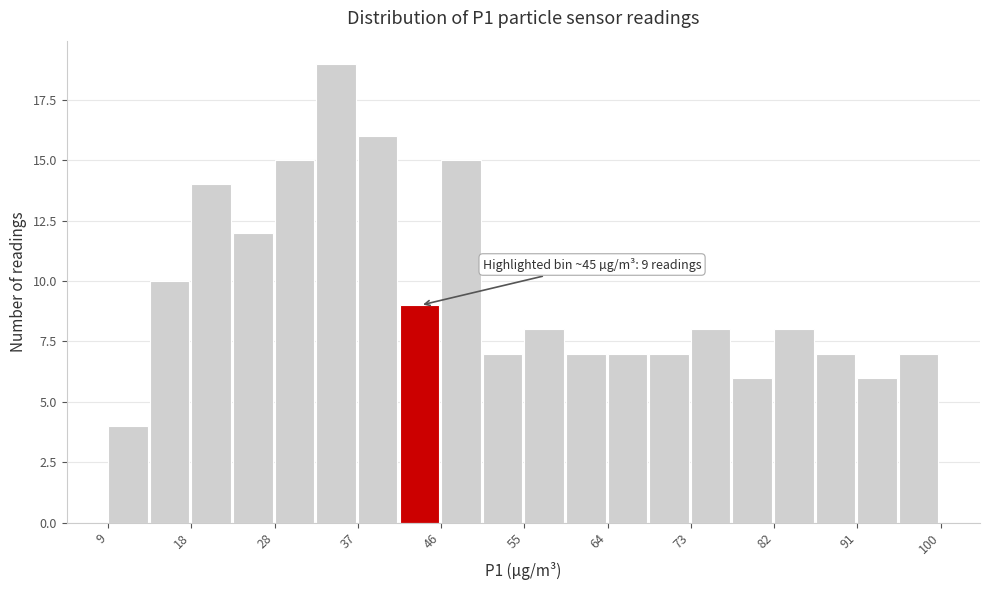

Over which range of the x-axis is the bar tallest?

32 to 37